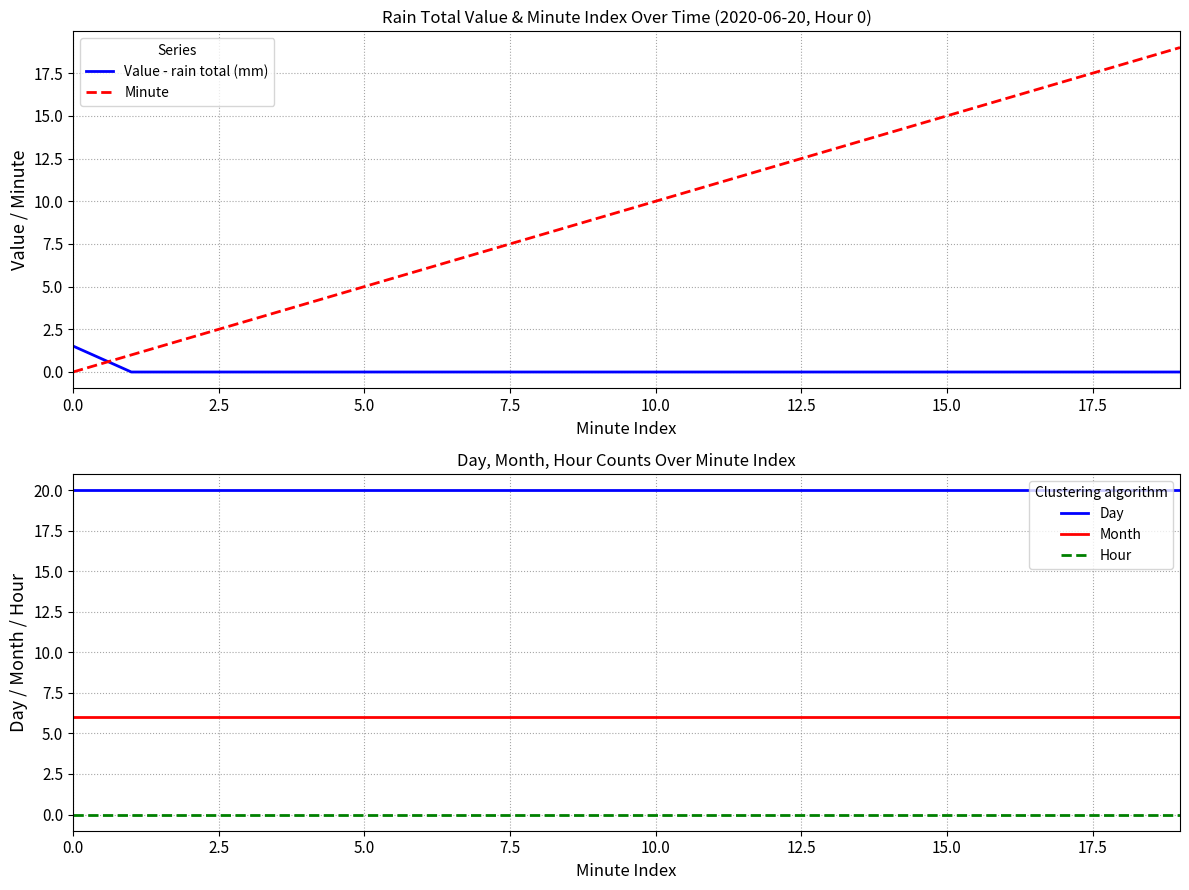

What is the sum of all Day values?

400